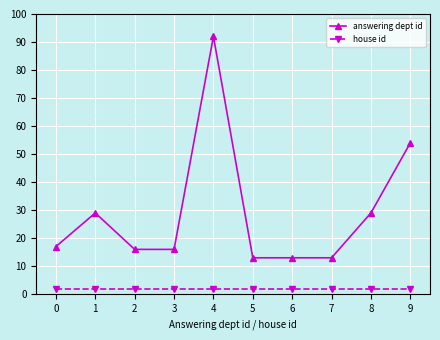

What is the difference between the maximum and second lowest values in the answering dept id series?

79